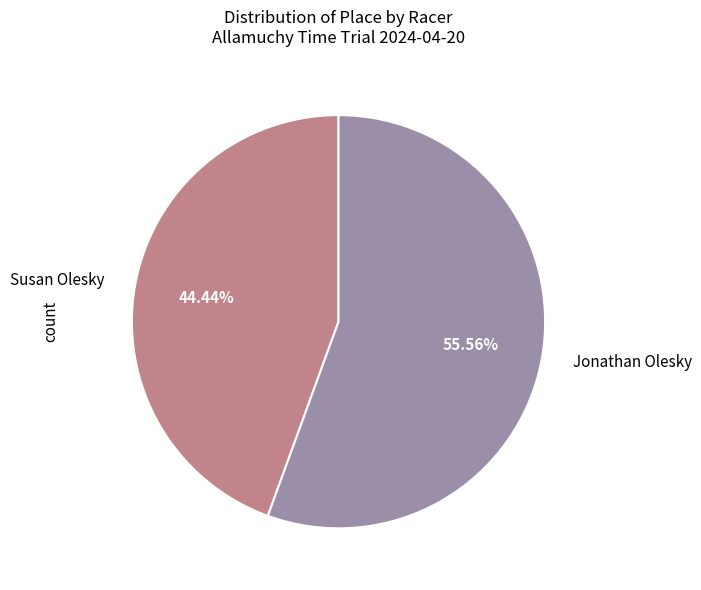

The Susan Olesky slice represents 44% of the pie. True or false?

True